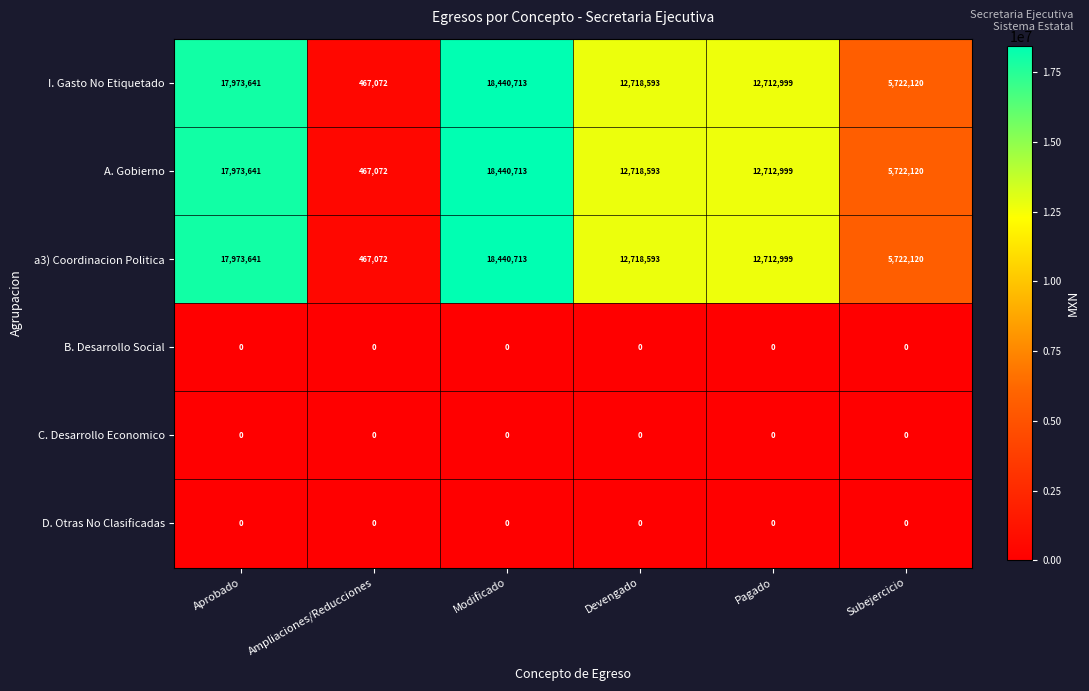

What is the total value across all series at Modificado?

55322139